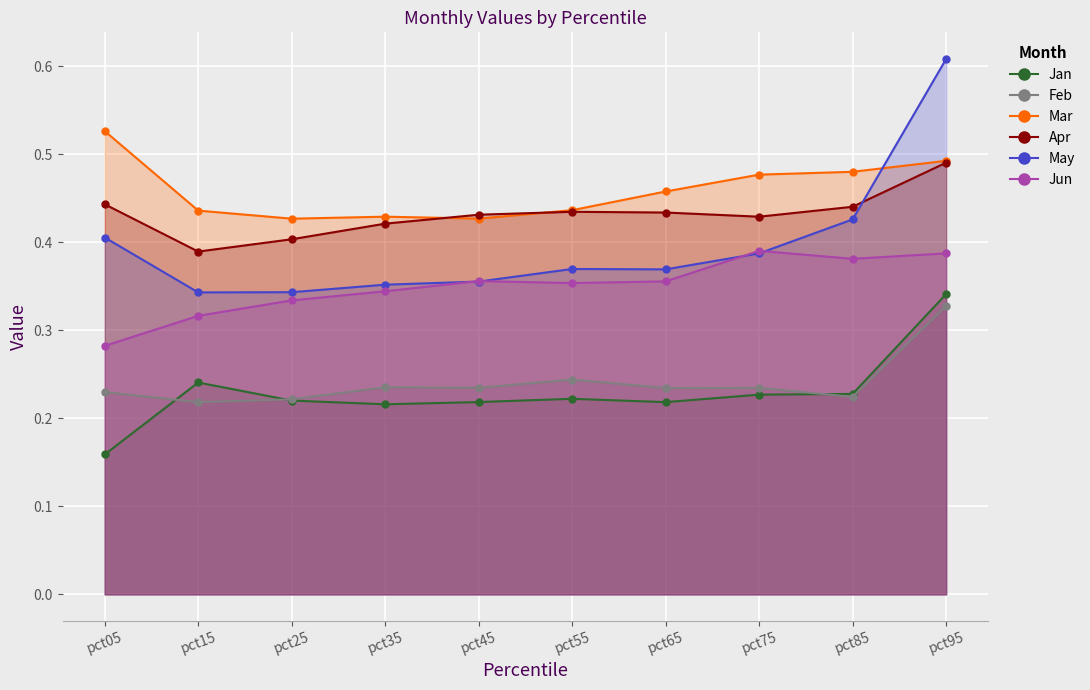

What is the lowest value of the Apr series?

0.4